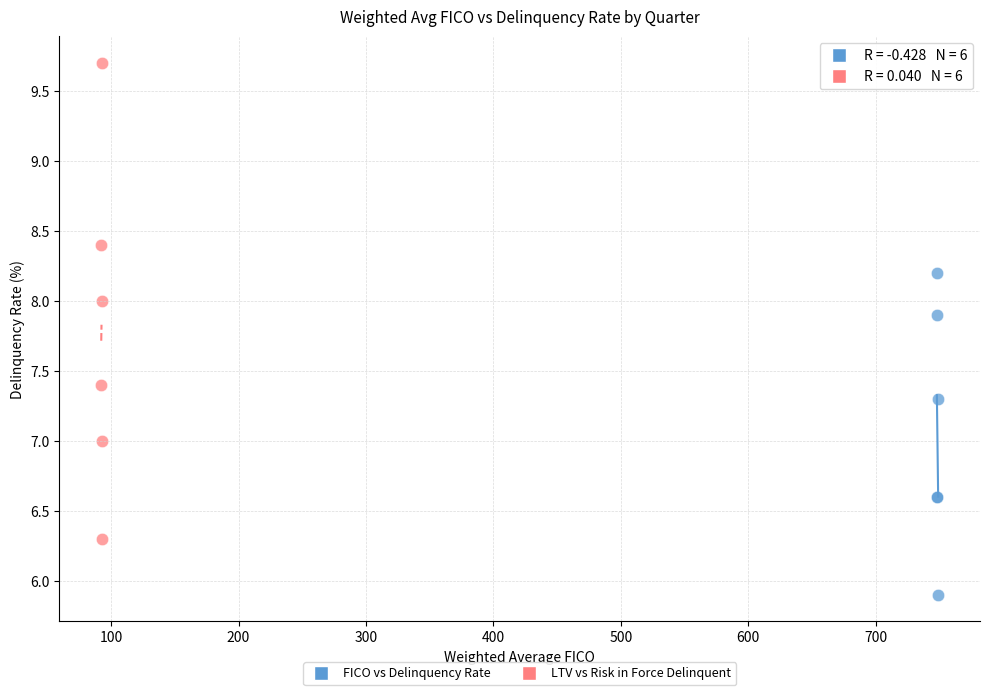

Which series reaches the minimum Y coordinate?

FICO vs Delinquency Rate